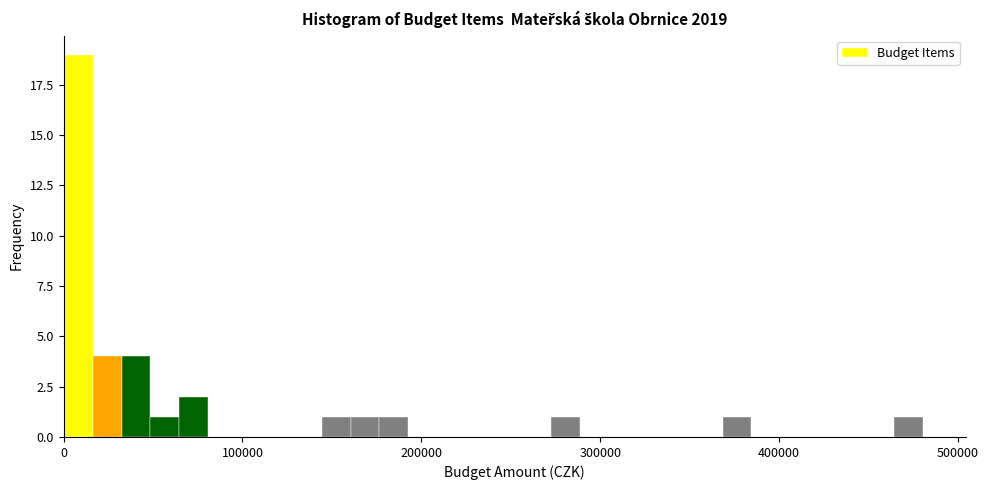

Around what value on the x-axis is the tallest bar? Give the approximate position of its centre, as read against the axis.

10000